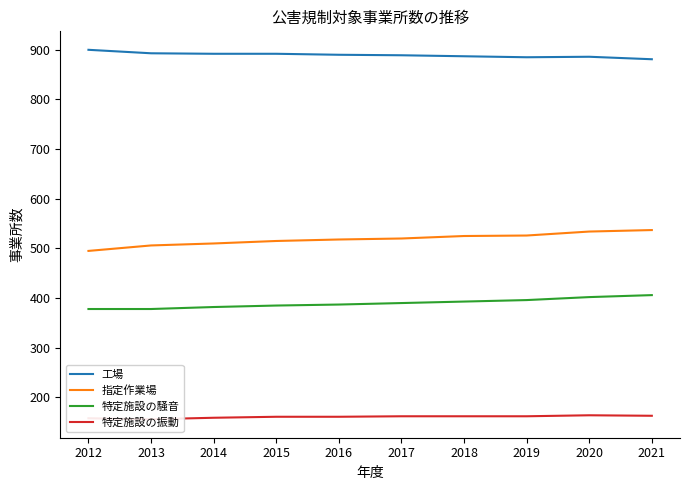

Rank the series by their average value, from lowest to highest.

特定施設の振動, 特定施設の騒音, 指定作業場, 工場